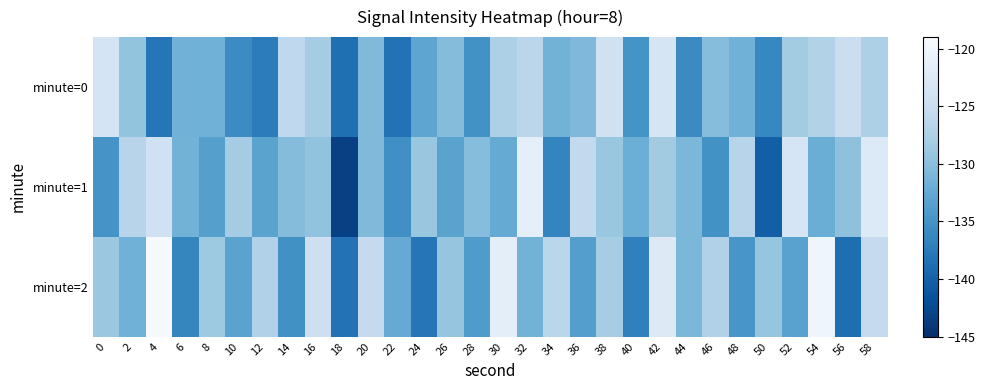

Which series has the largest total across all categories?

minute=2